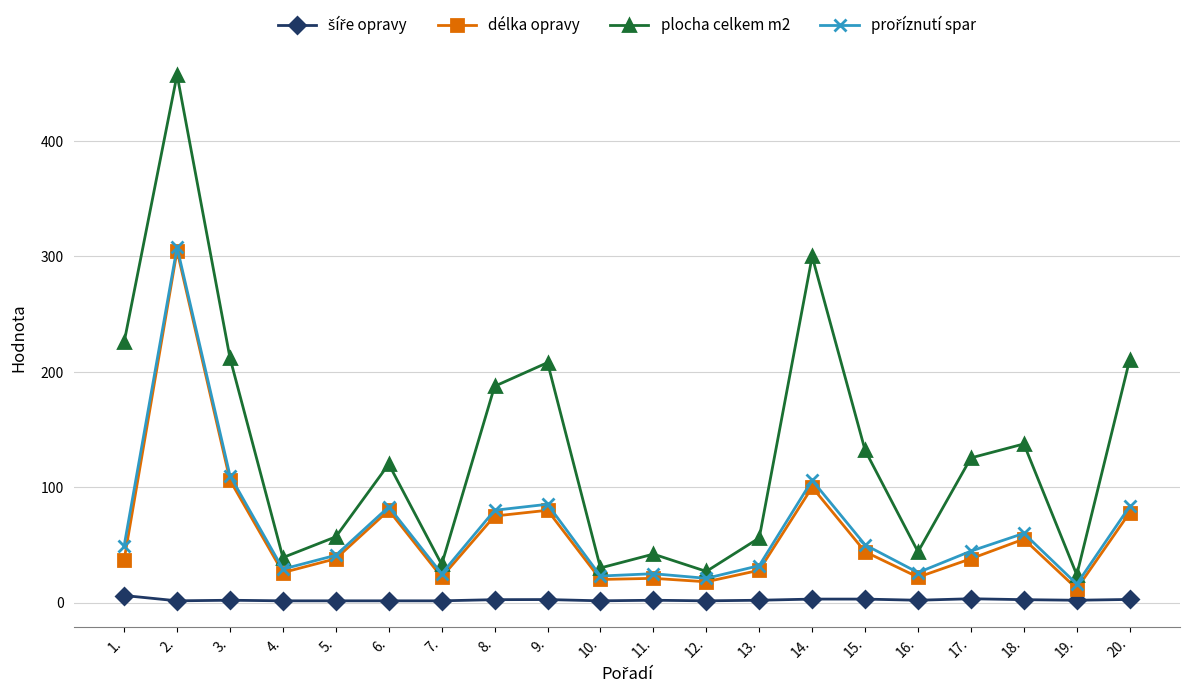

Which series has the largest total across all categories?

plocha celkem m2